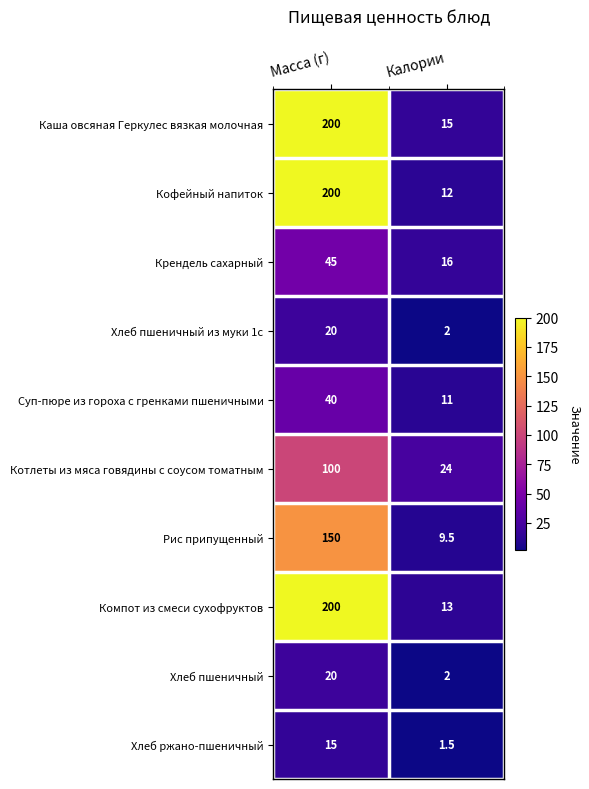

What is the sum of the Компот из смеси сухофруктов values at Калории and Масса (г)?

213.0